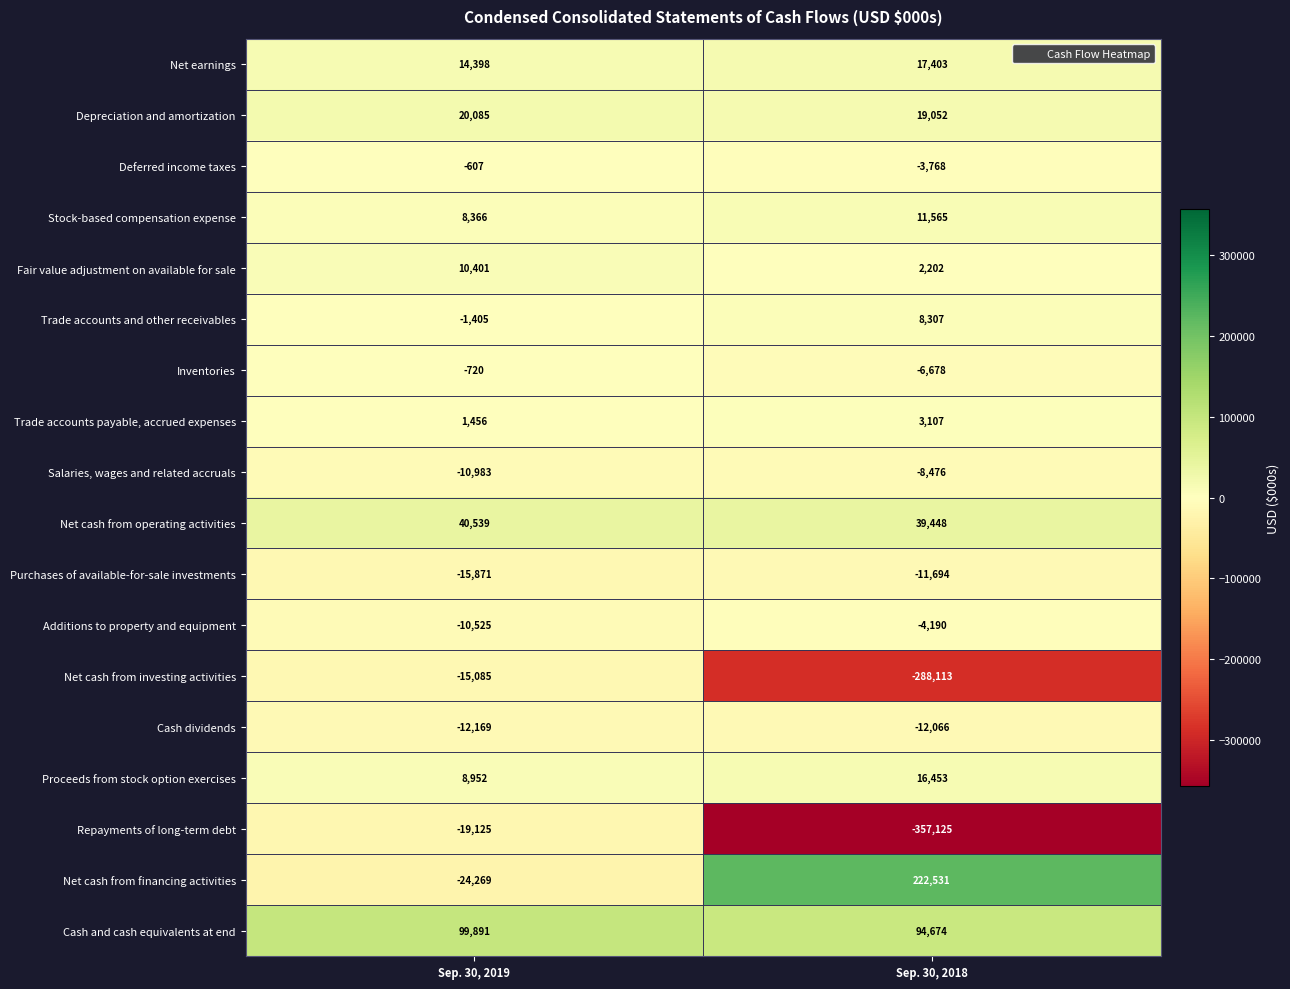

What is the maximum value shown in the chart?

222531